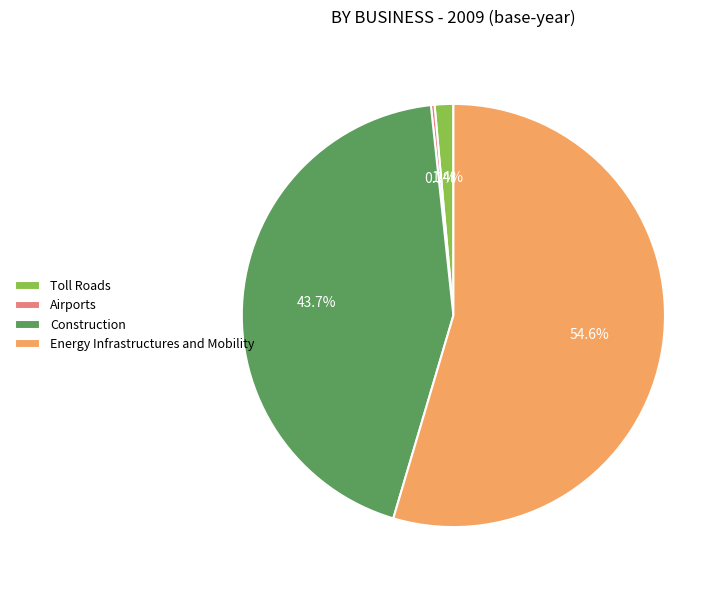

To the nearest percent, what is the difference between the largest and smallest slice percentages?

54%